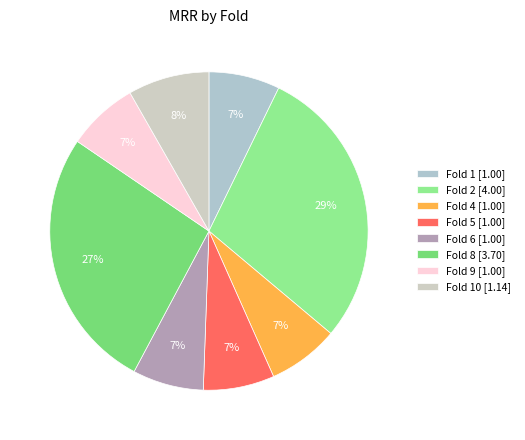

How many slices are in this pie chart?

8